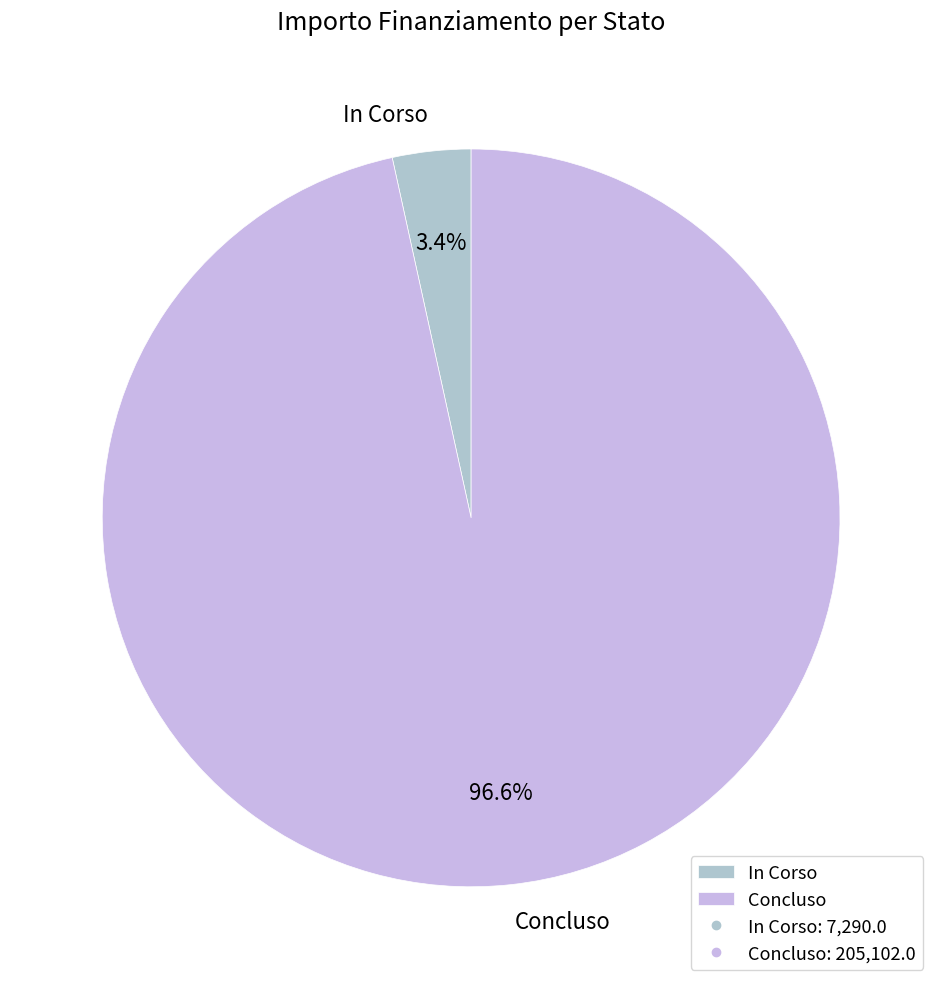

Which slice is the largest?

Concluso